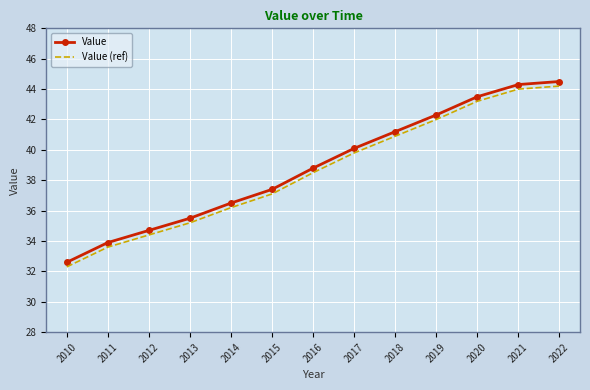

What is the total value across all series at 2022?

88.7